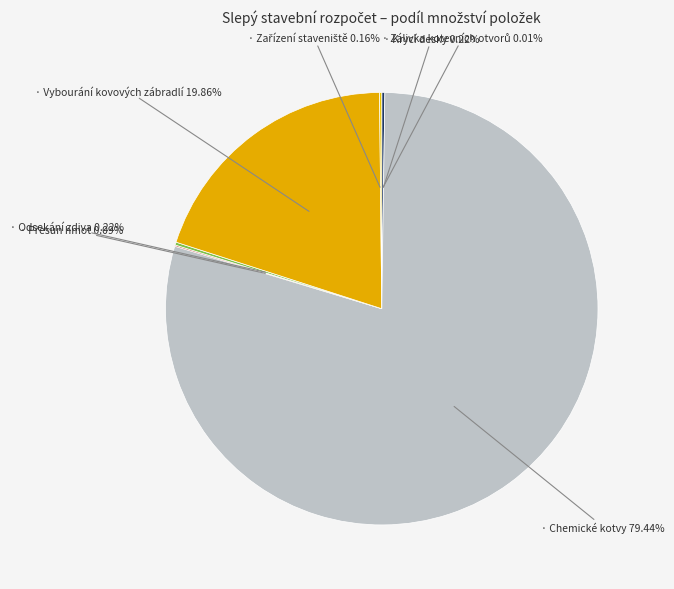

How many segments does this pie chart have?

7